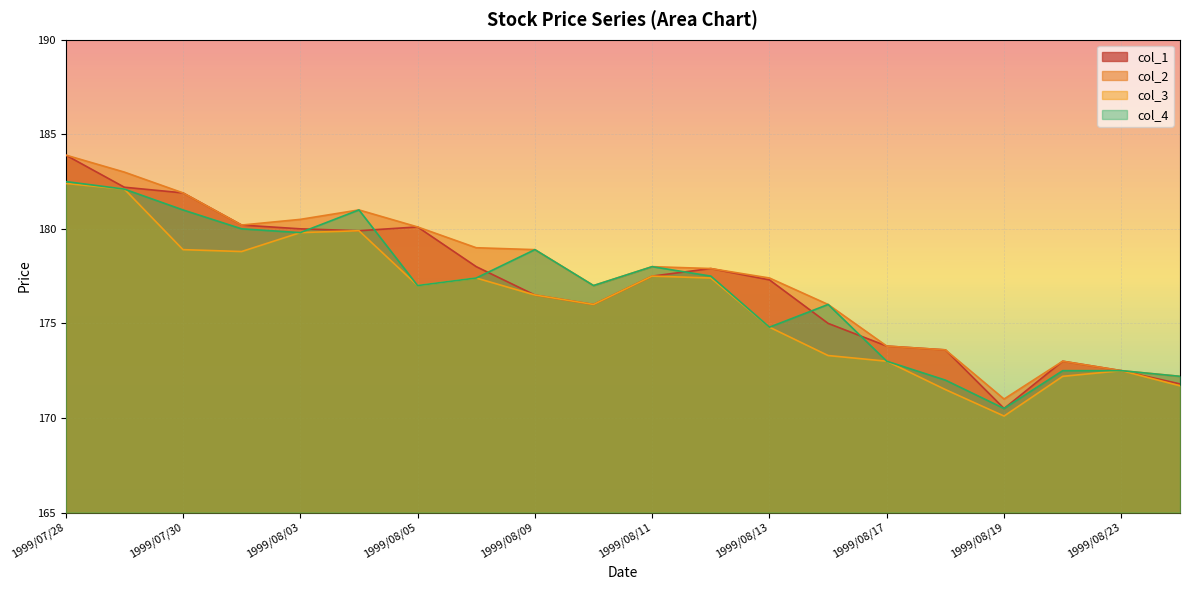

What is the highest value of the col_1 series?

183.9